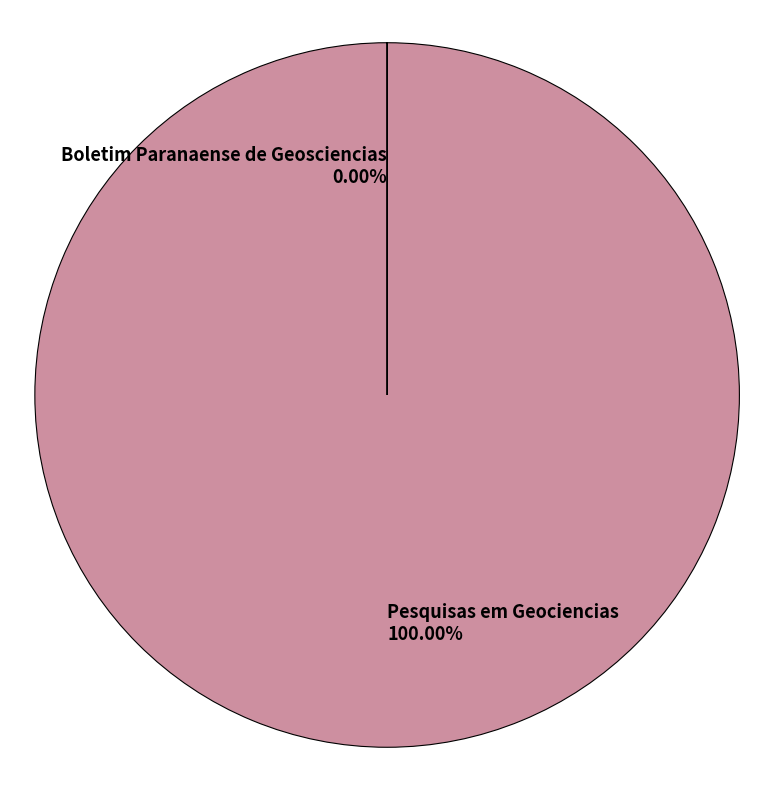

Which category has the biggest portion of the pie?

Pesquisas em Geociencias